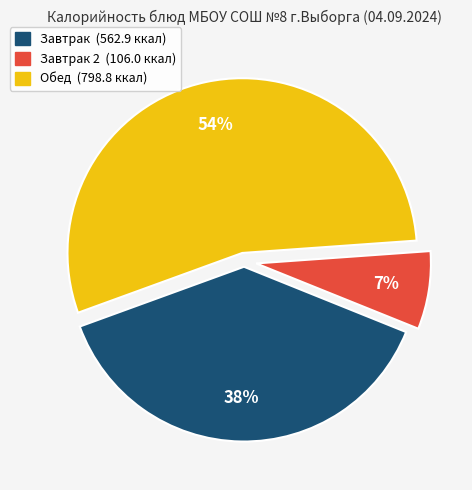

To the nearest percent, what is the difference between the largest and smallest slice percentages?

47%